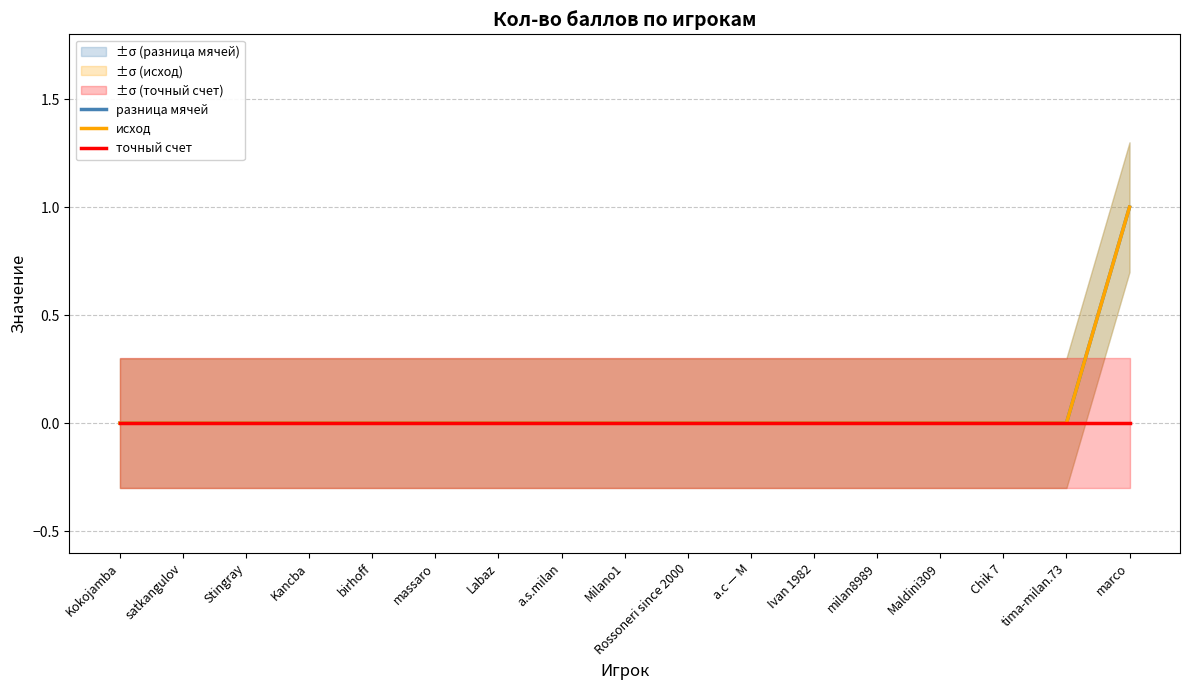

What is the label of the 16th point from the left?

tima-milan.73